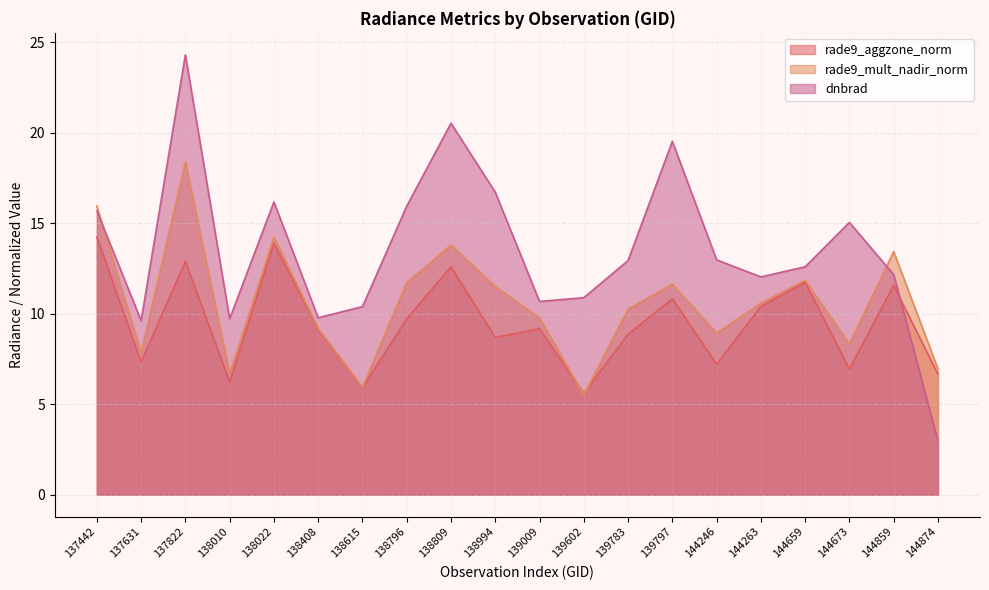

How many interior local peaks does the rade9_mult_nadir_norm series have?

6